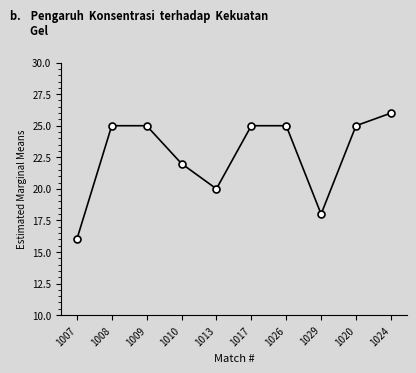

The chart shows a value of 9 at 1017. True or false?

False